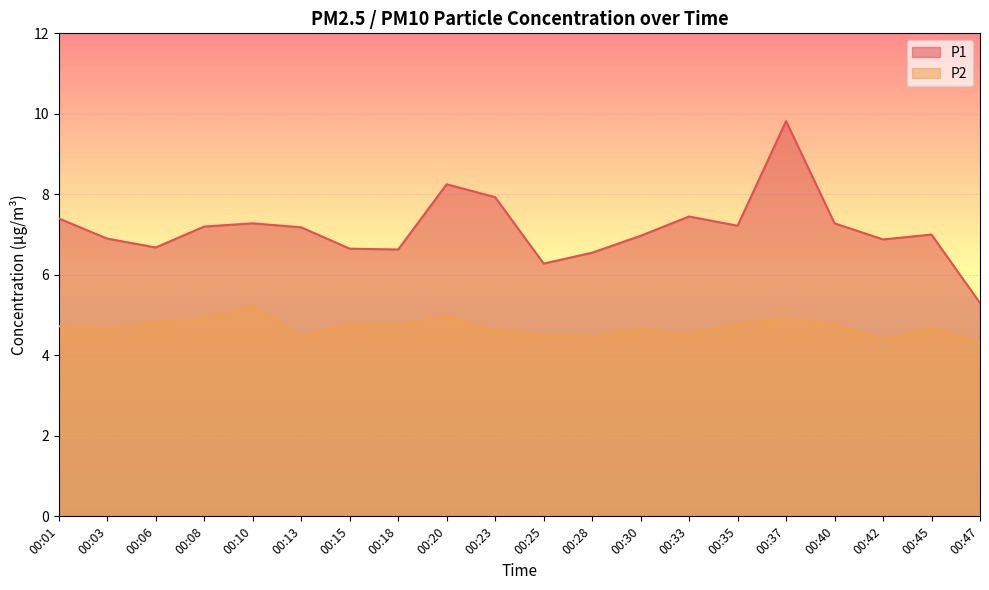

True or false: P1 has a value of 12.9 at 00:35.

False